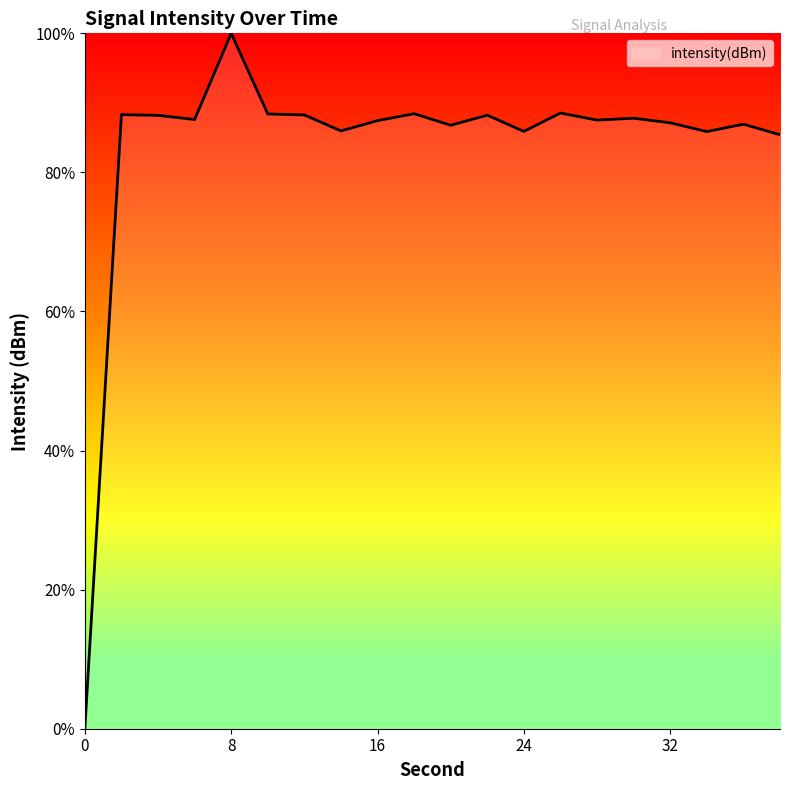

What is the maximum value shown in the chart?

100.0